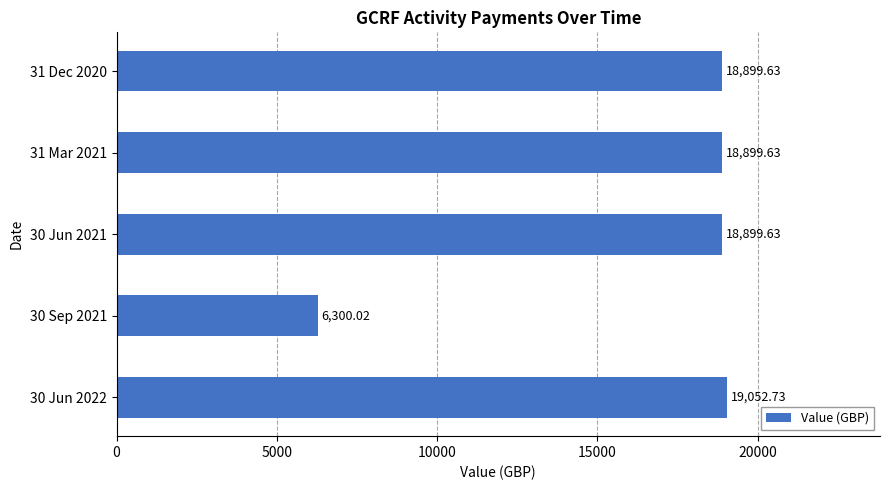

Between 30 Jun 2022 and 31 Dec 2020, which is larger?

30 Jun 2022